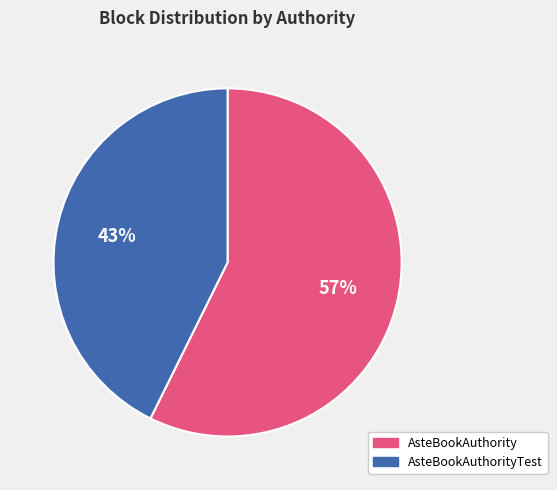

To the nearest percent, what percentage of the pie is AsteBookAuthorityTest?

43%